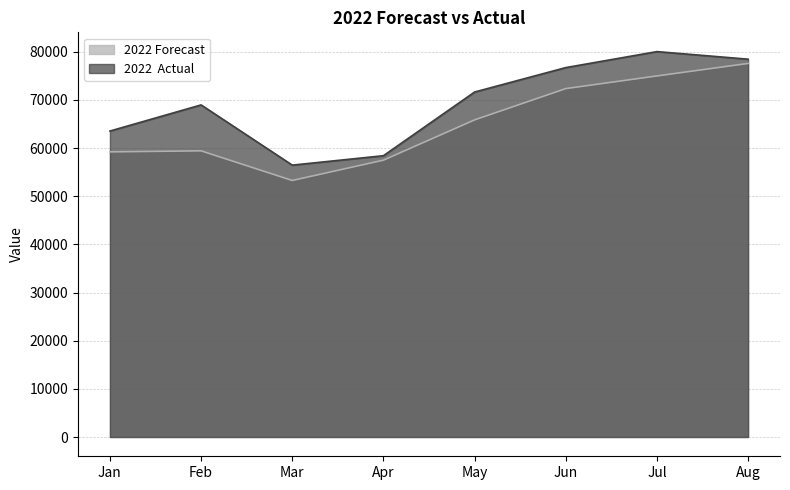

Is the value of 2022 Forecast at Apr greater than the value of 2022  Actual at May?

No